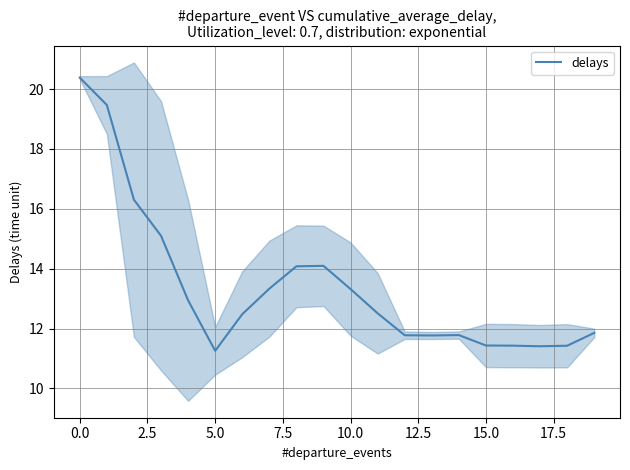

How many lines are shown in the chart?

1